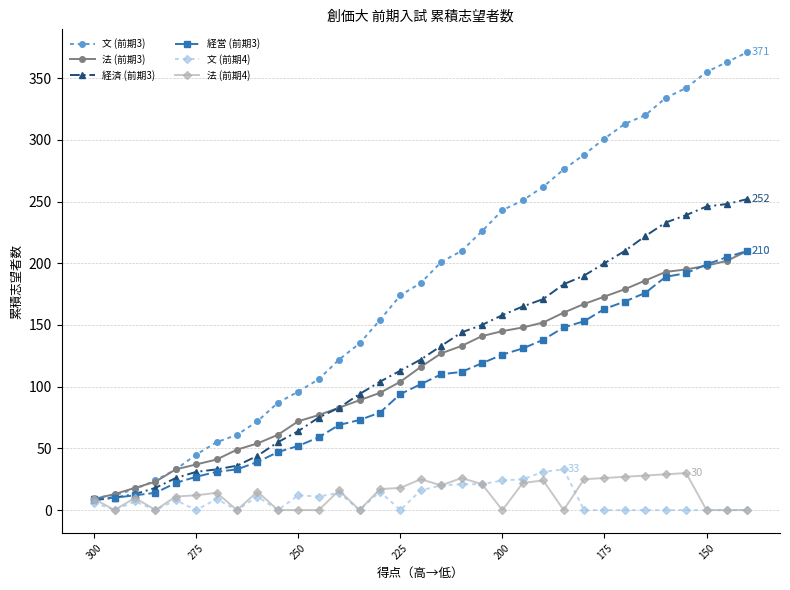

Which series has the largest range (max minus min)?

文 (前期3)